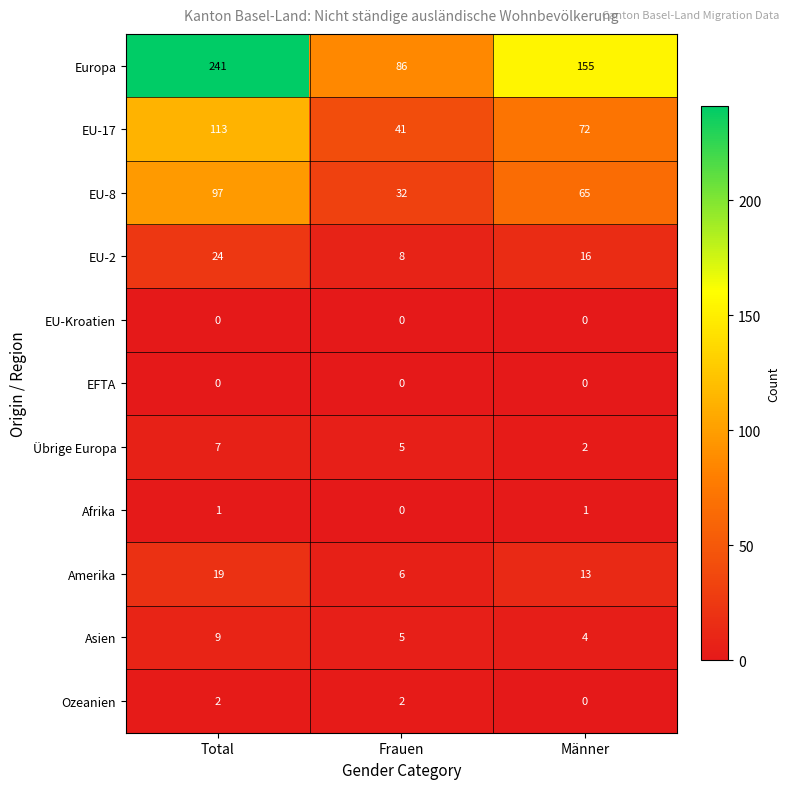

Which series has the largest total across all categories?

Europa